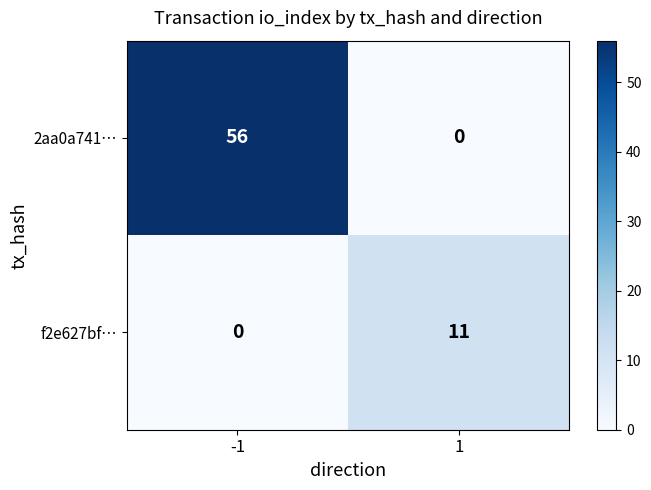

Which series has the largest total across all categories?

2aa0a741…